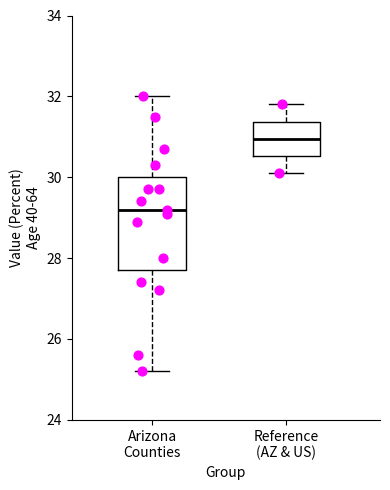

Reading left to right, transcribe this box plot: for each box, give where its median line is, the range the box spans, and where its two whiskers end, as read against the y-axis. The values are not printed on the chart, so give them approximately, as read against the axis.

Arizona Counties: median 29.2, box 27.8 to 30.0, whiskers 25.2 to 32.0
Reference (AZ & US): median 31.0, box 30.6 to 31.4, whiskers 30.2 to 31.8